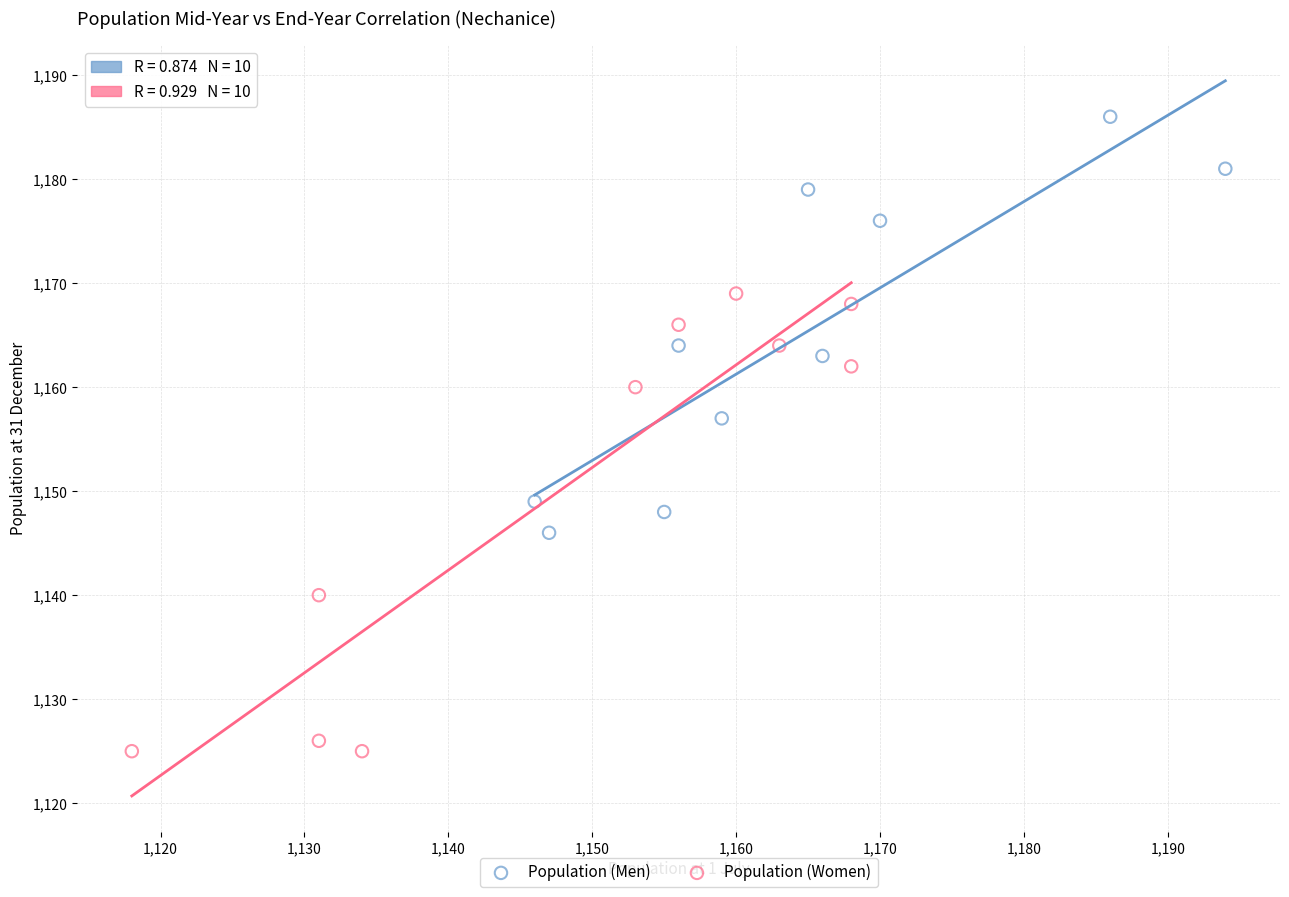

Which series contains the highest Y value?

Population (Men)